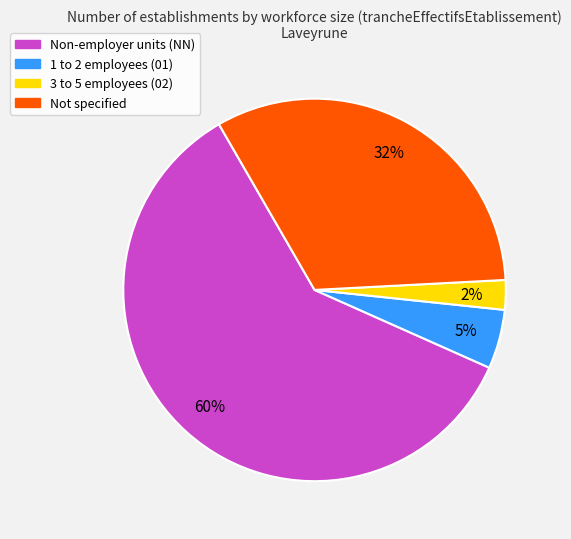

Is there any slice that represents more than half of the pie?

Yes